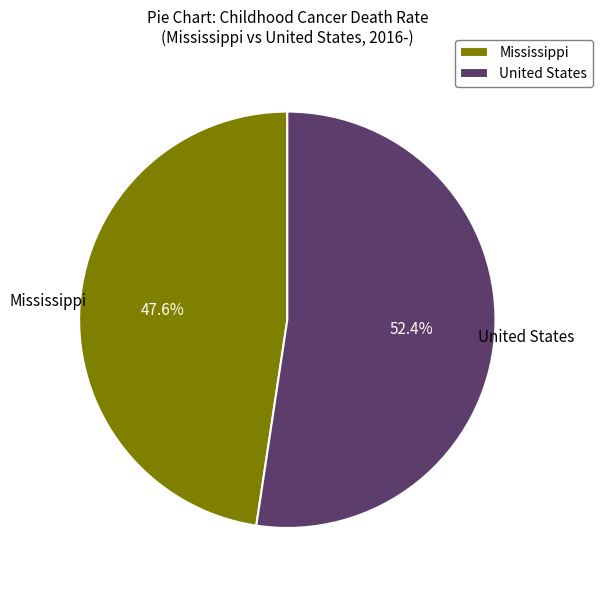

What percentage is the Mississippi slice, to the nearest percent?

48%